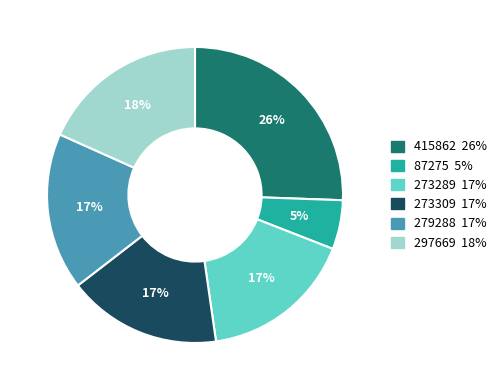

Between 87275 and 415862, which is larger?

415862